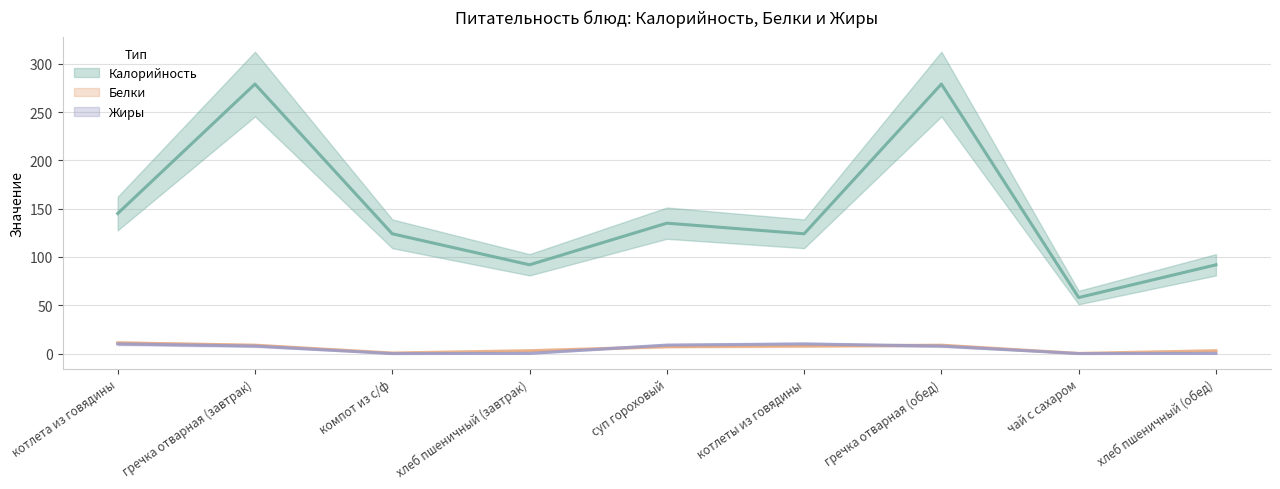

What position from the left is компот из с/ф?

3